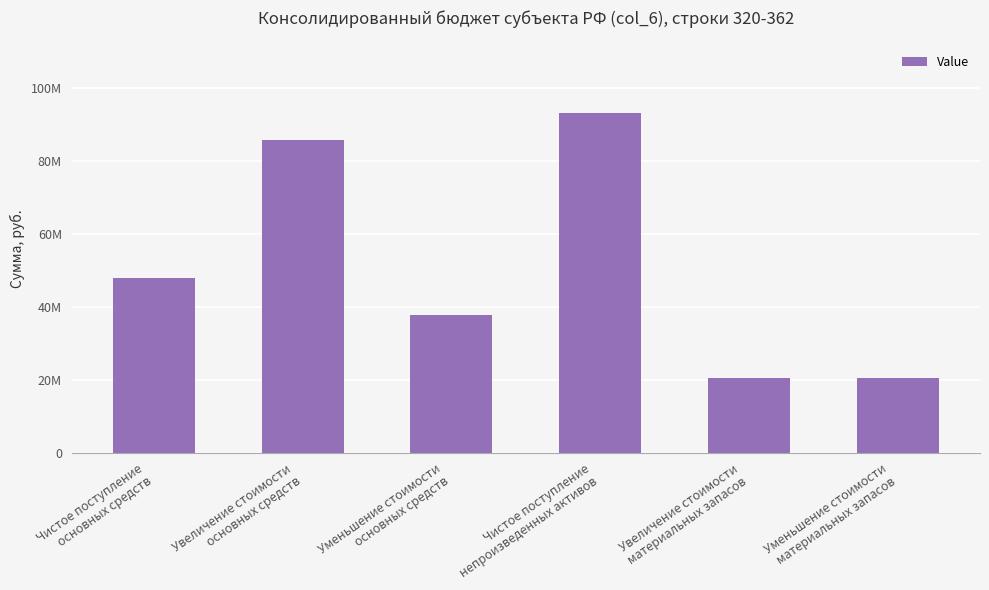

Does the chart contain any negative values?

No